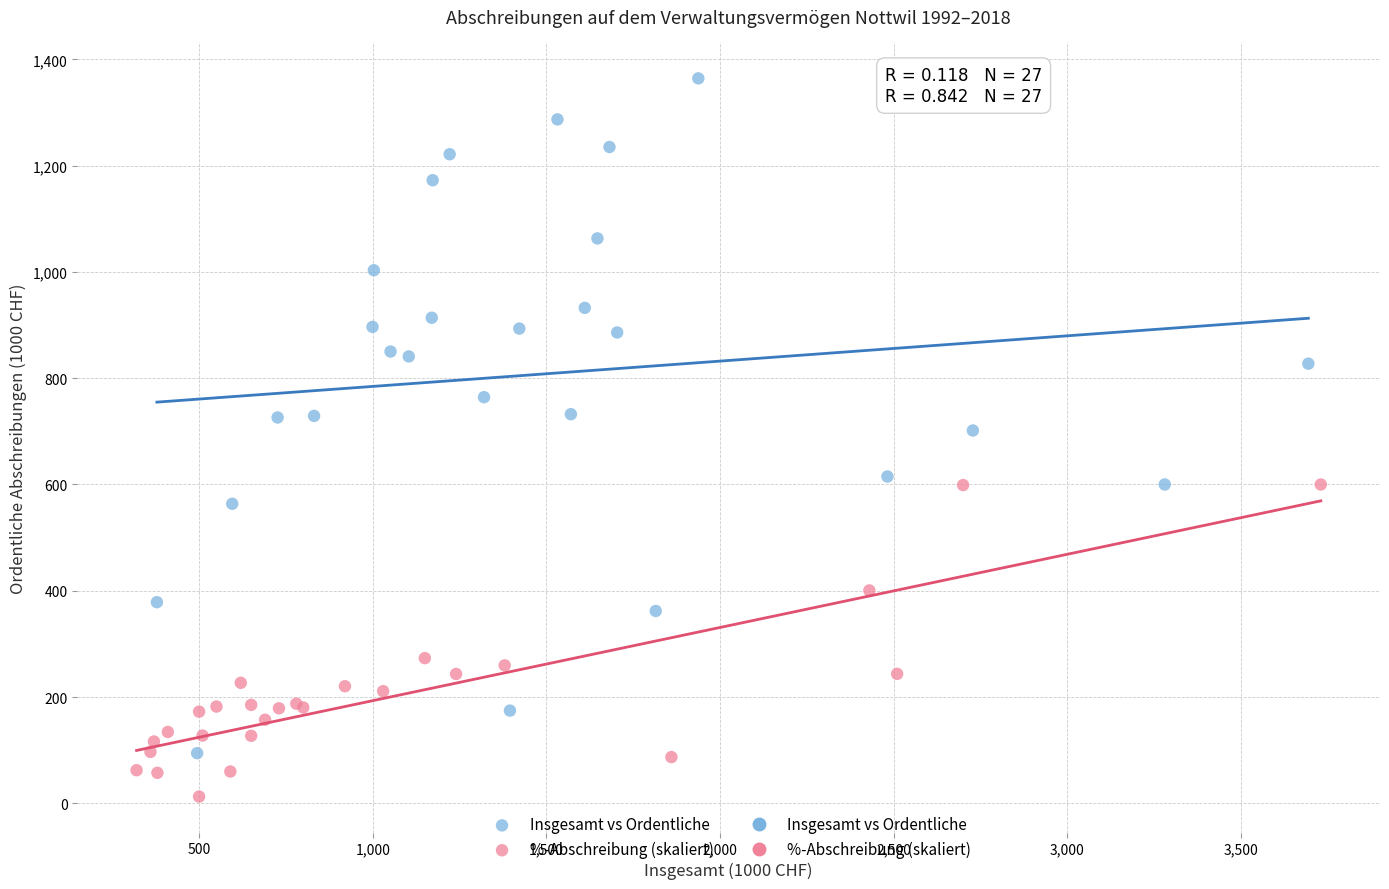

Which series has the widest spread of Y values?

Insgesamt vs Ordentliche